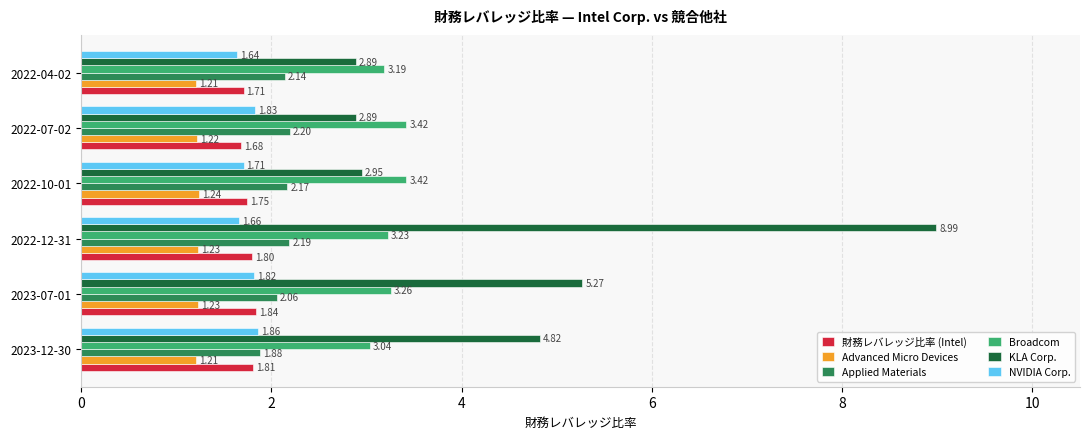

What is the average value of the NVIDIA Corp. series?

1.8